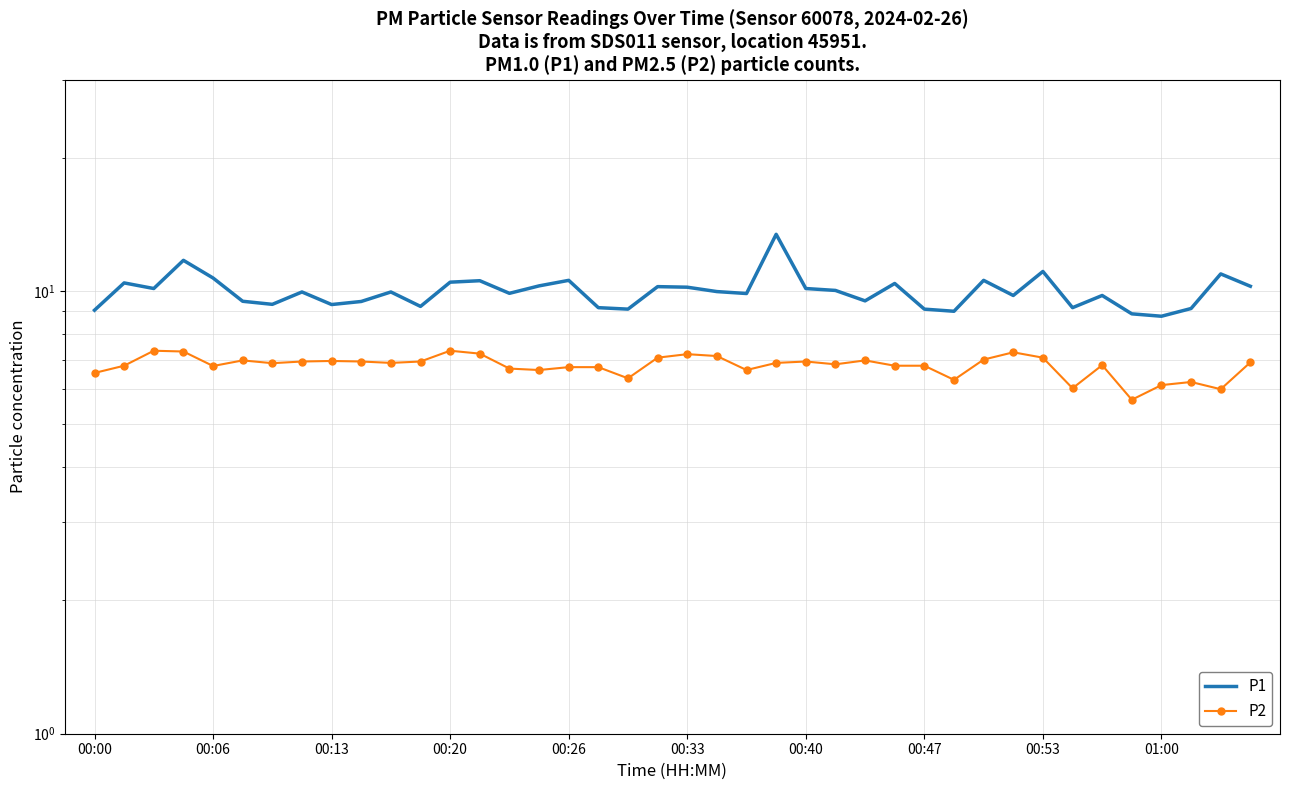

What is the sum of all P1 values?

398.9